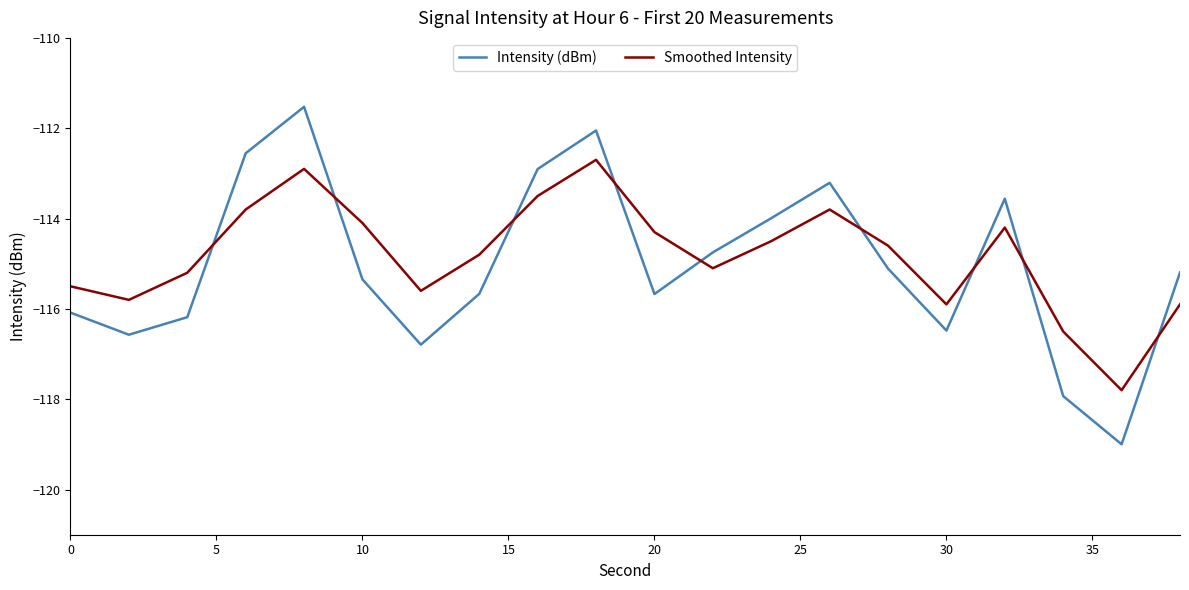

What is the maximum value shown in the chart?

-111.5